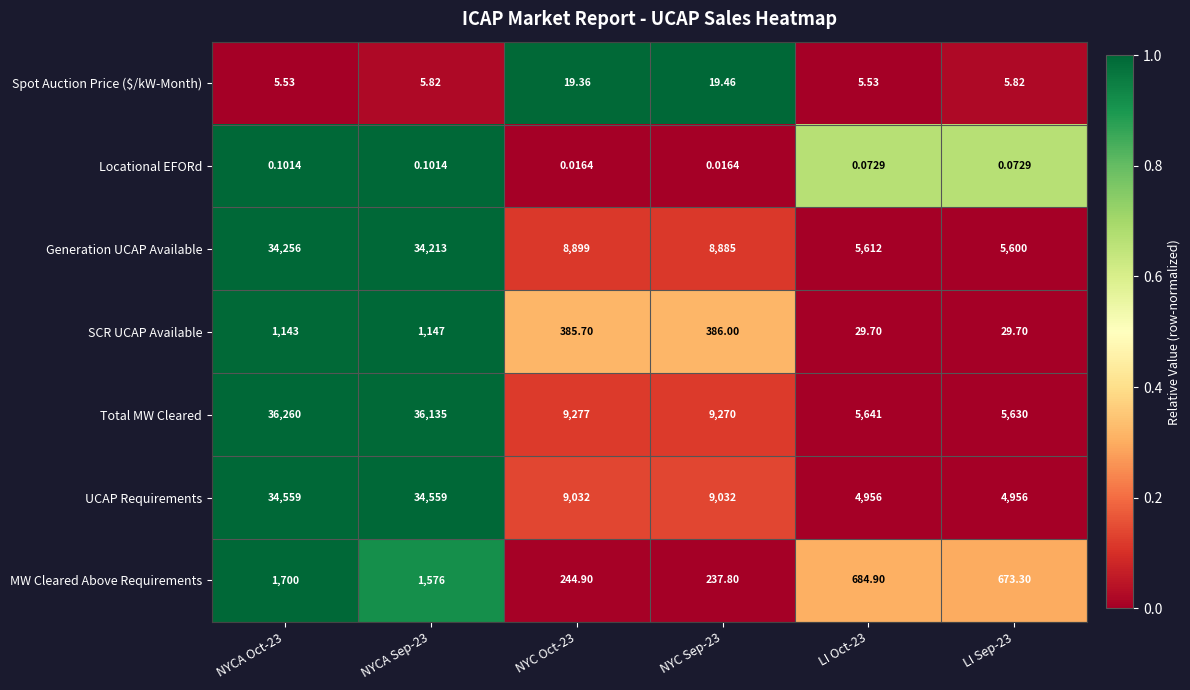

Between NYCA Oct-23 and LI Sep-23, which series saw the biggest shift?

Total MW Cleared